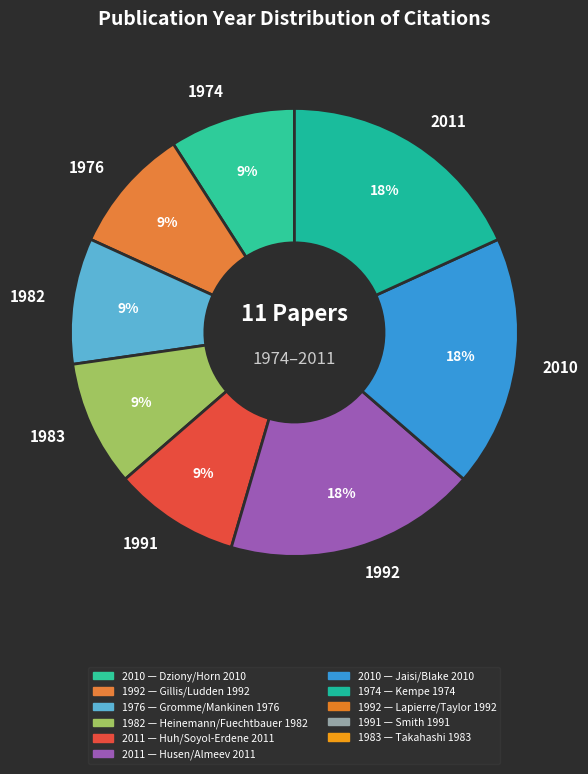

Does 1992 account for over 50% of the chart?

No